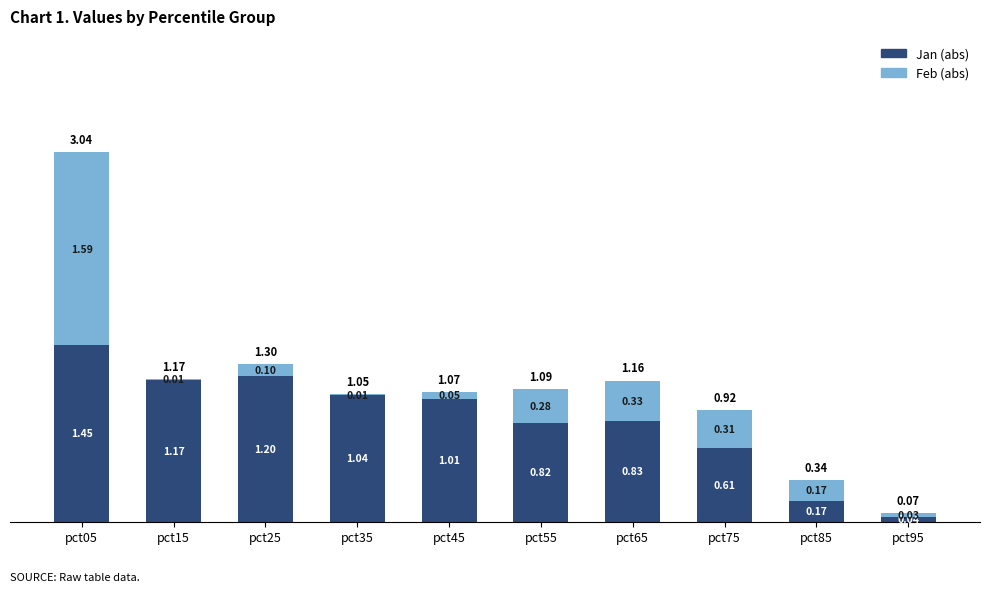

How many series are shown in this chart?

2